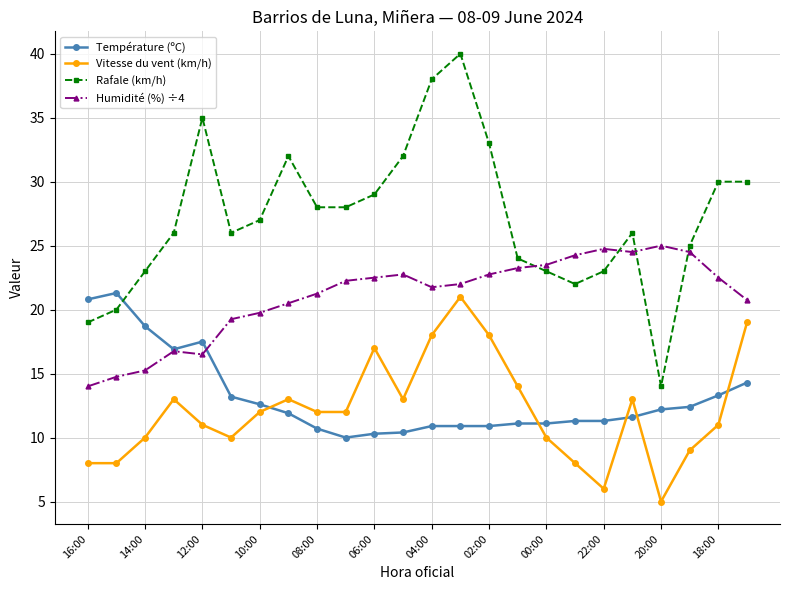

Which series has the largest range (max minus min)?

Rafale (km/h)